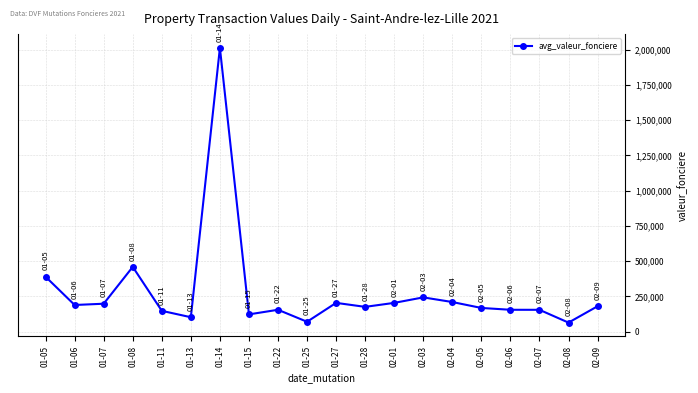

Count the number of categories in the chart.

20